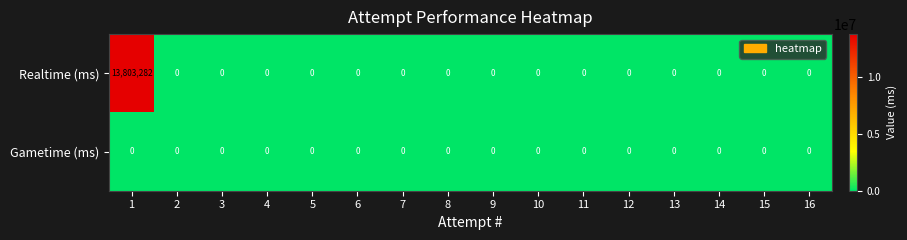

What is the total value across all series at 1?

13803282